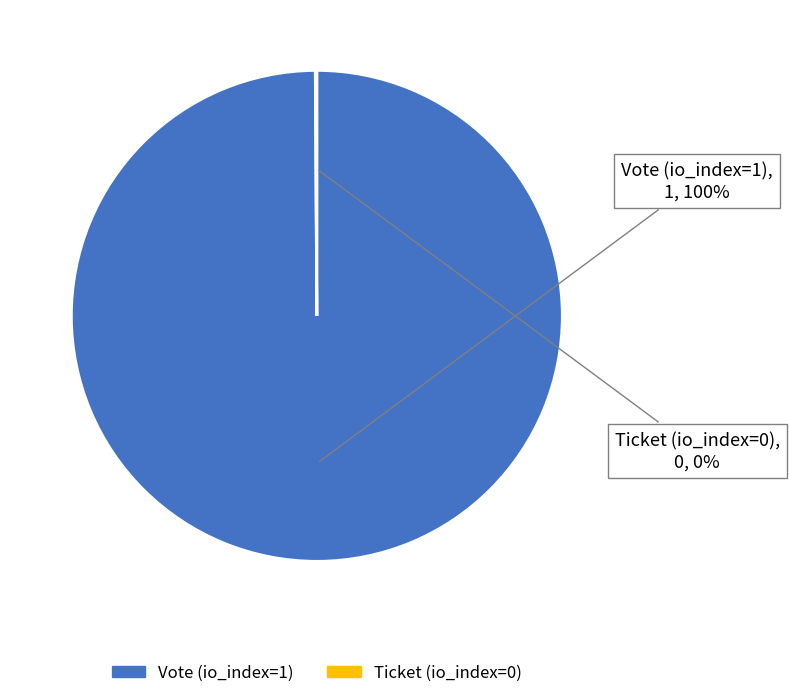

Which slice represents more than half of the pie?

Vote (io_index=1)